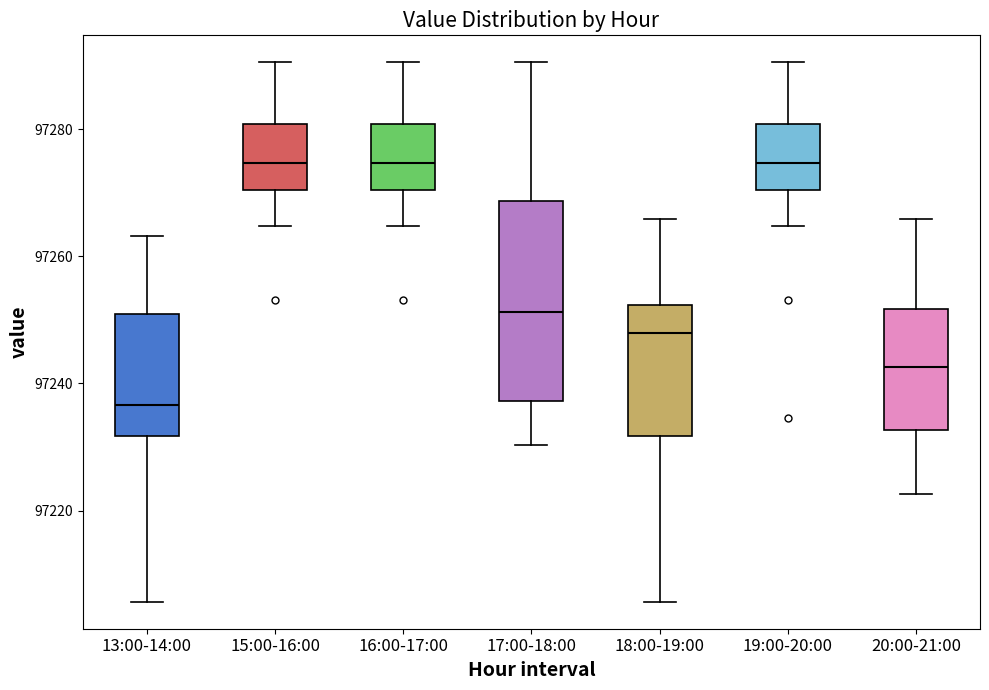

Reading left to right, read every box against the y-axis: the position of its median line, the range the box covers, and the ends of its whiskers. The values are not printed on the chart, so give them approximately, as read against the axis.

13:00-14:00: median 97236, box 97232 to 97250, whiskers 97206 to 97264
15:00-16:00: median 97274, box 97270 to 97280, whiskers 97264 to 97290
16:00-17:00: median 97274, box 97270 to 97280, whiskers 97264 to 97290
17:00-18:00: median 97252, box 97238 to 97268, whiskers 97230 to 97290
18:00-19:00: median 97248, box 97232 to 97252, whiskers 97206 to 97266
19:00-20:00: median 97274, box 97270 to 97280, whiskers 97264 to 97290
20:00-21:00: median 97242, box 97232 to 97252, whiskers 97222 to 97266